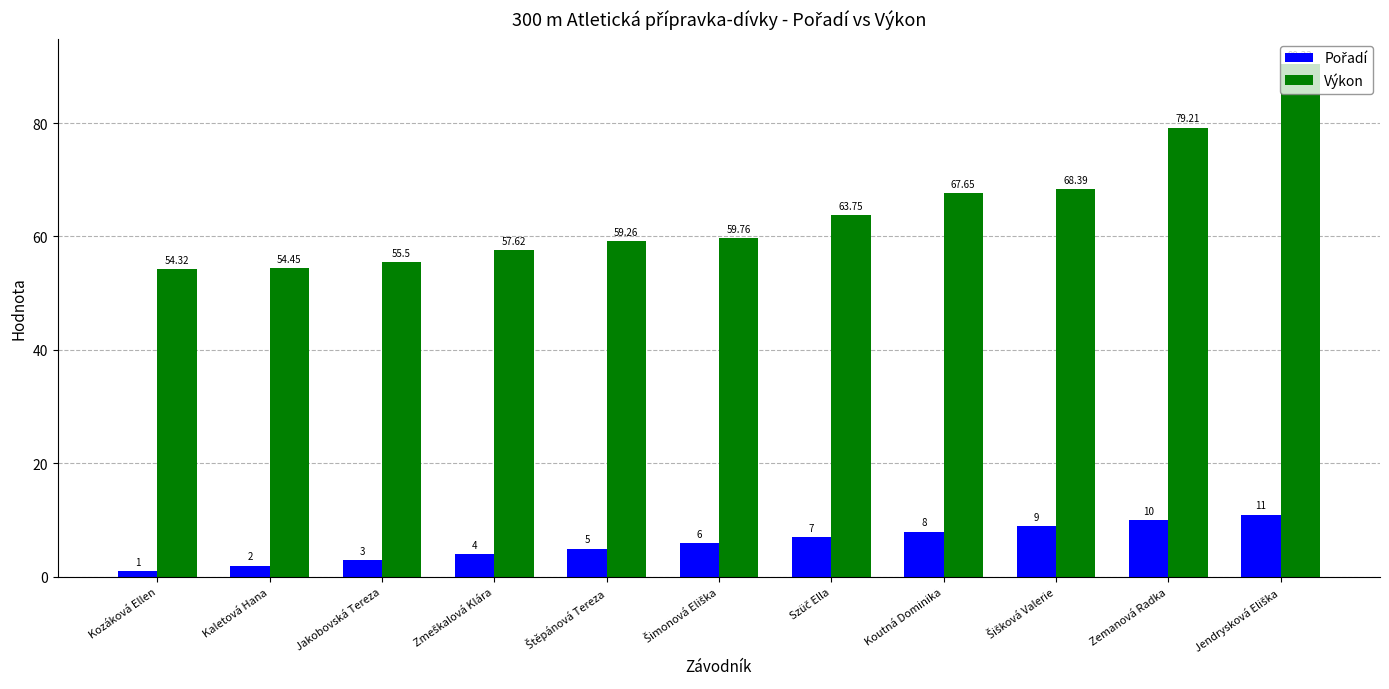

At which label does Výkon reach its minimum?

Kozáková Ellen